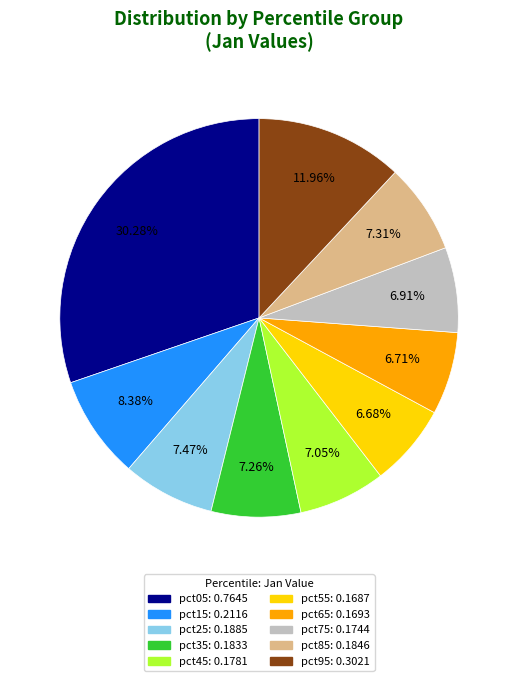

Is there a majority slice in this chart?

No